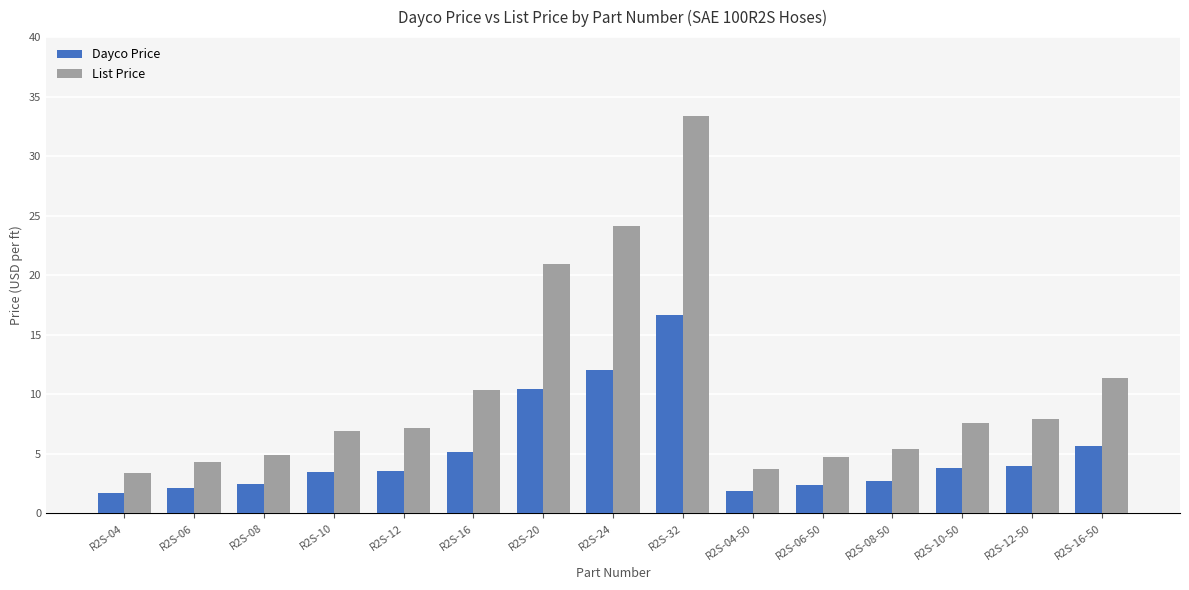

The List Price series shows 6.2 at R2S-06. True or false?

False